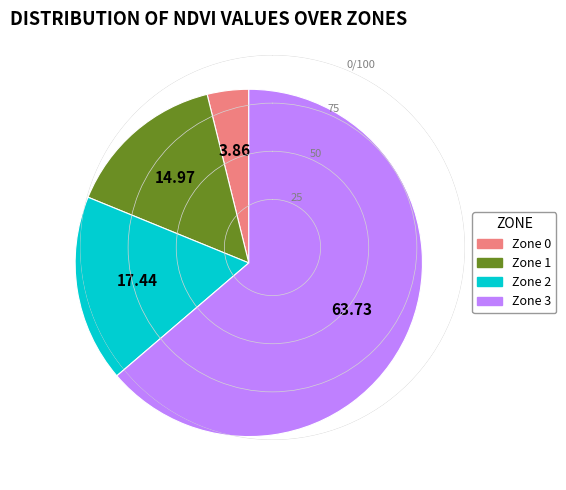

Which has a higher value, Zone 3 or Zone 2?

Zone 3